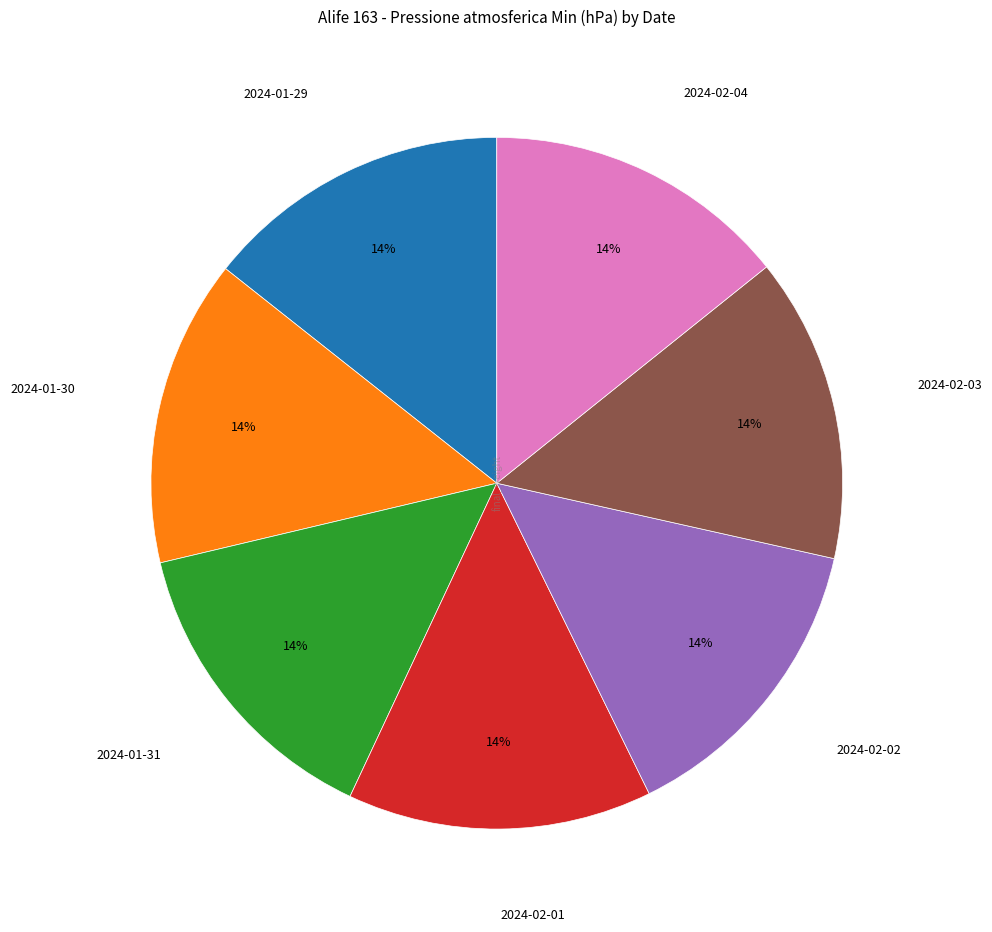

To the nearest percent, what is the average slice percentage?

14%